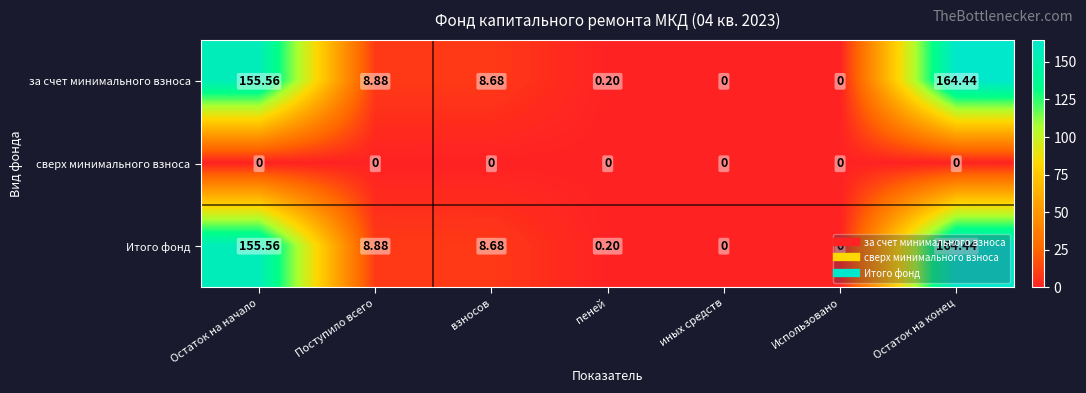

At which category is the sum across all series the highest?

Остаток на конец